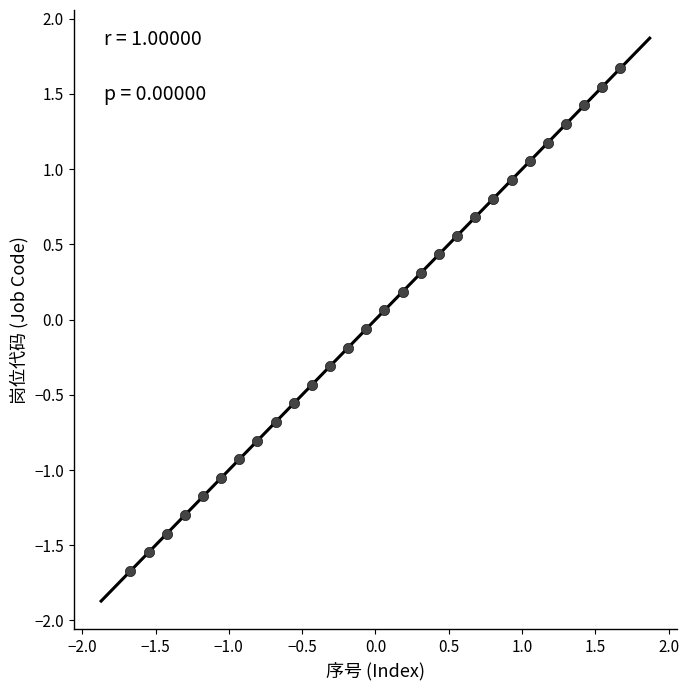

What is the range of X values (max minus min)?

3.3